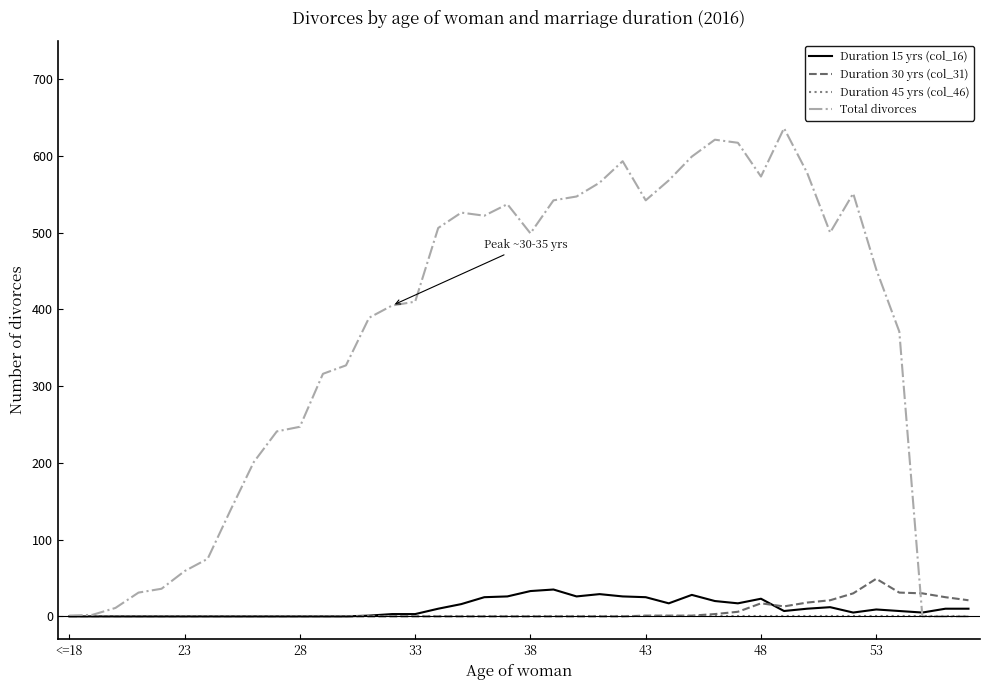

Which series has the largest total across all categories?

Total divorces